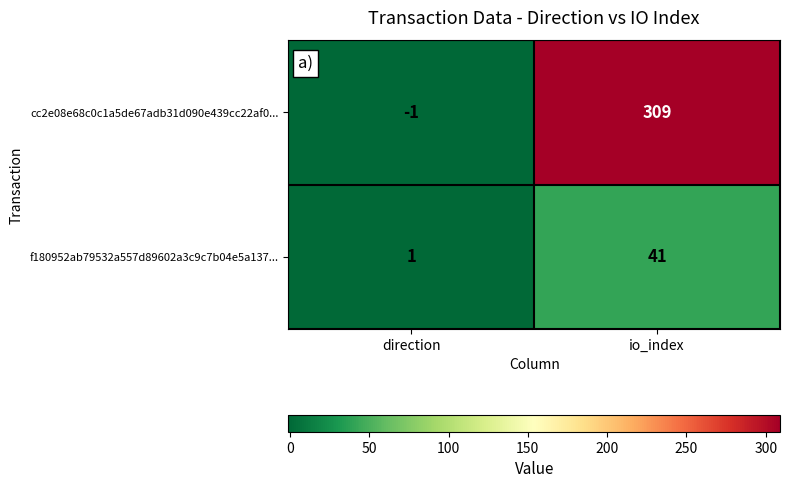

Which category has the lowest value across all series?

direction